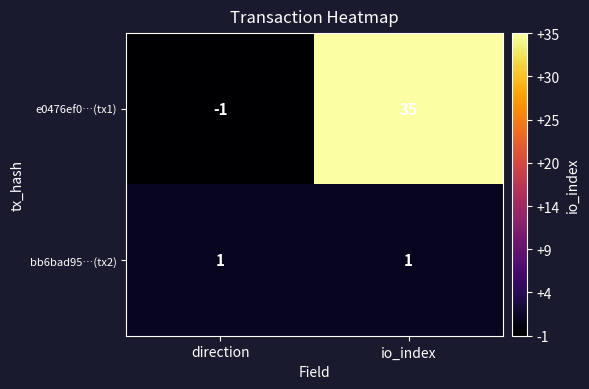

Is it true that e0476ef0…(tx1) equals -1 at direction?

True